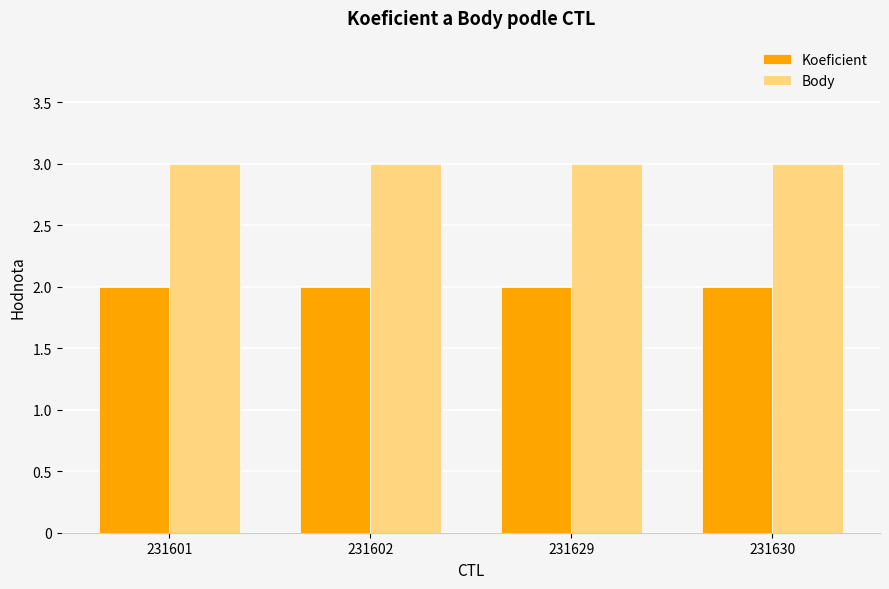

How many bars are there in total?

8